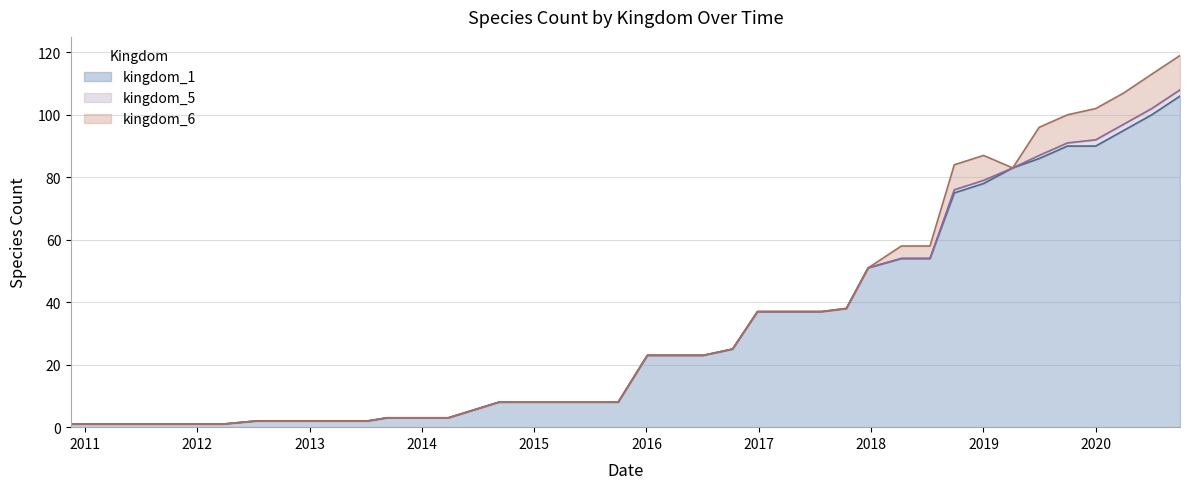

What is the difference between the maximum and minimum values in the kingdom_5 series?

2